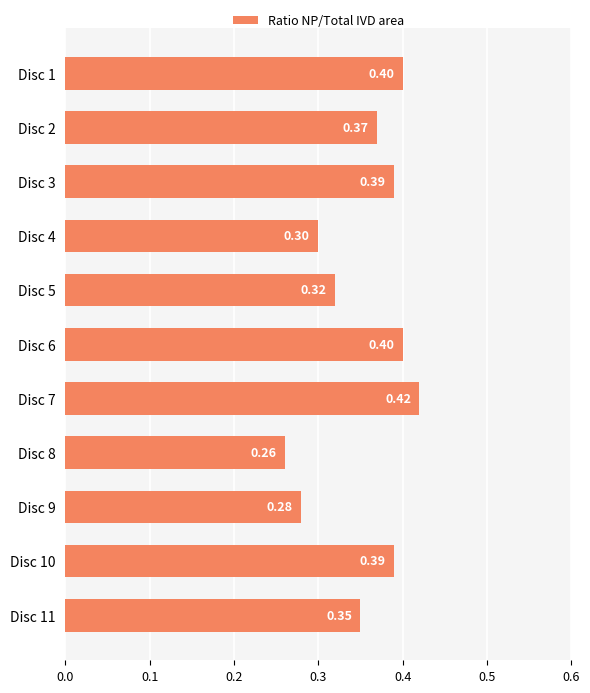

What is the sum of the values at Disc 11 and Disc 6?

0.8